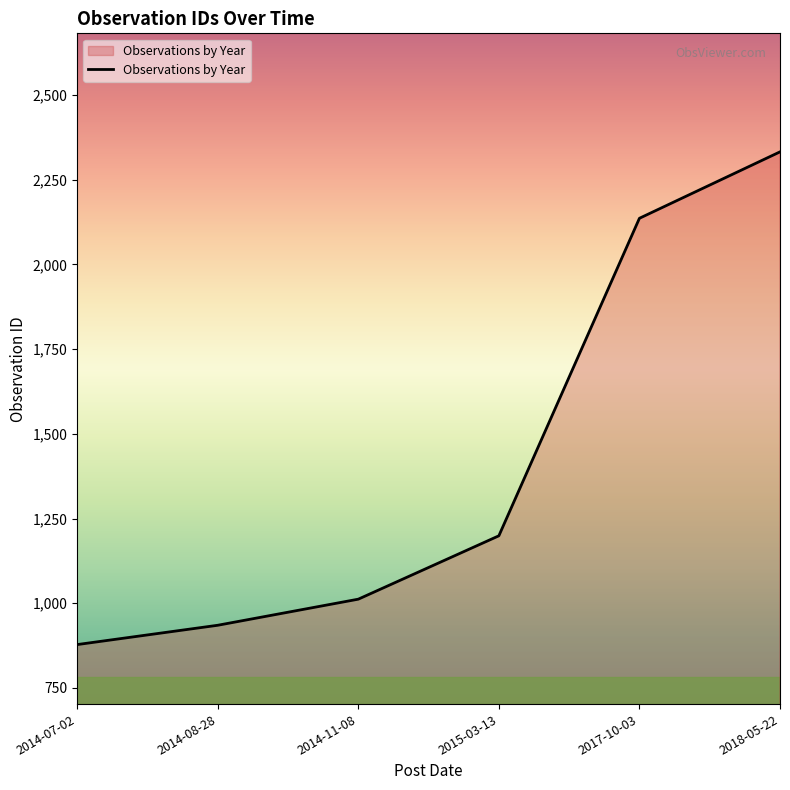

What is the sum of all values?

8492